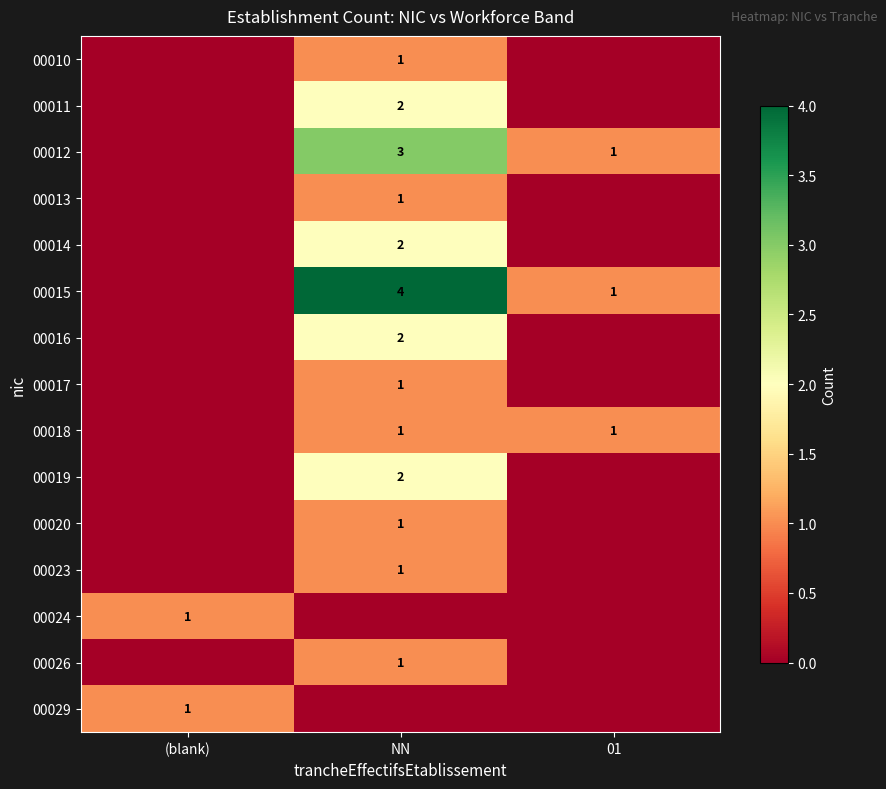

The 00016 series shows 1 at NN. True or false?

False